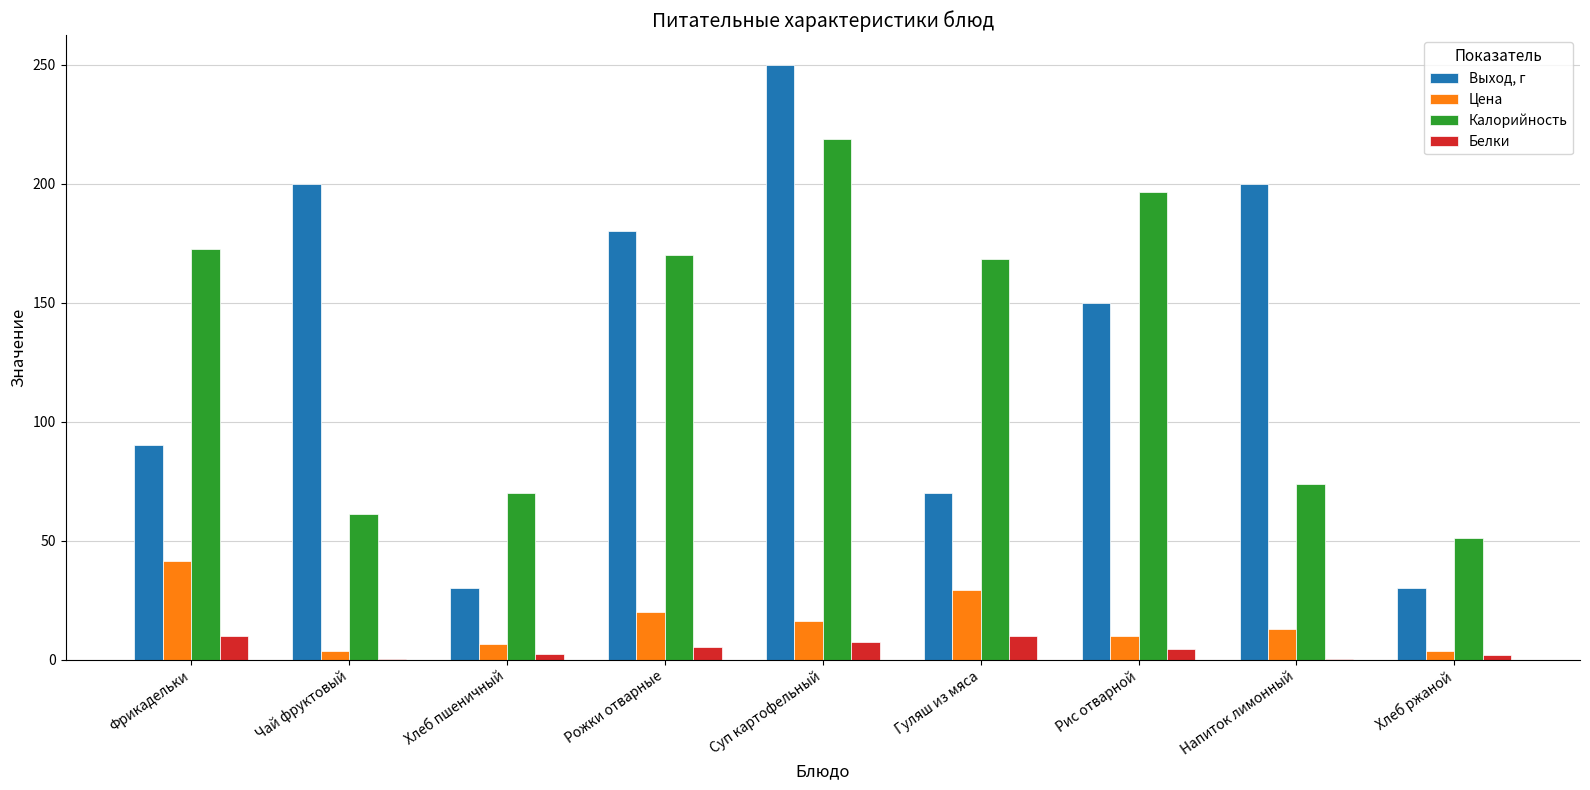

At which label does Выход, г first exceed 150?

Чай фруктовый